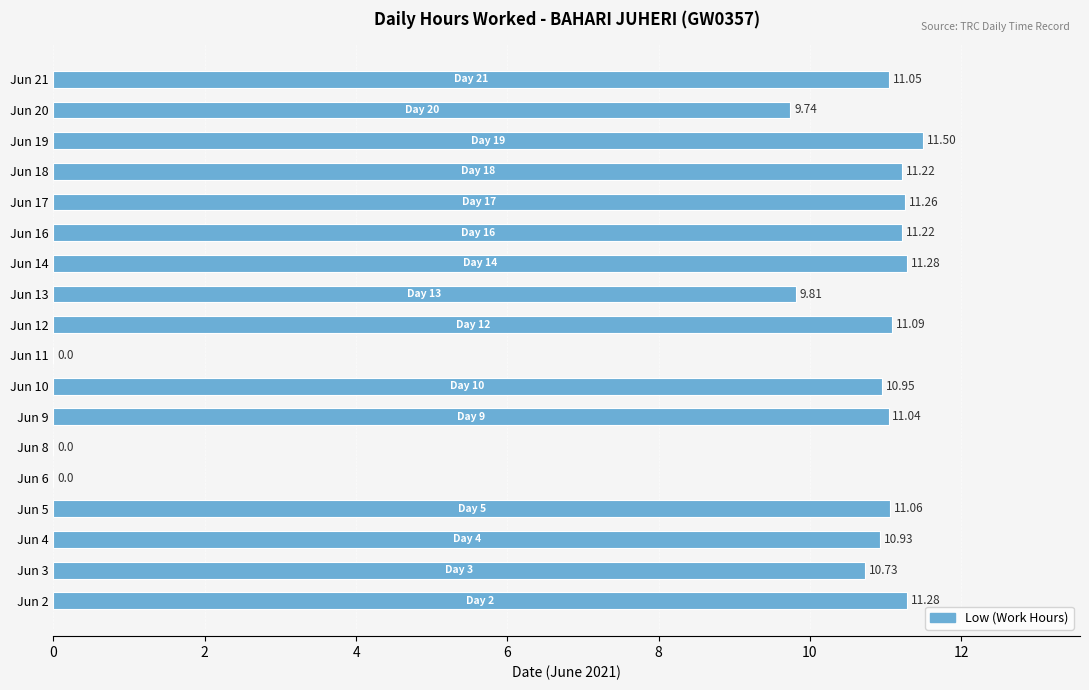

What is the change in value from Jun 6 to Jun 13?

+9.8